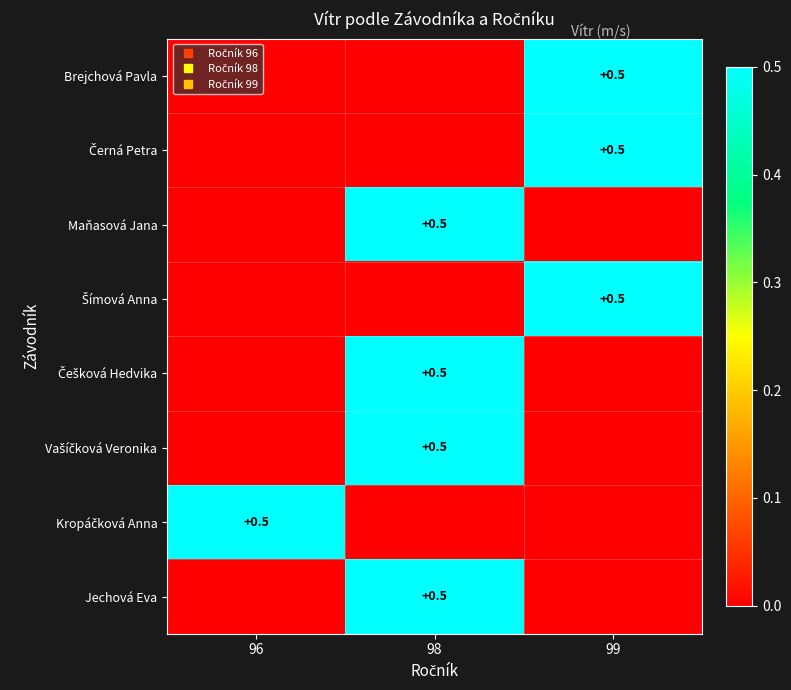

True or false: Brejchová Pavla has a value of 0.5 at 99.

True